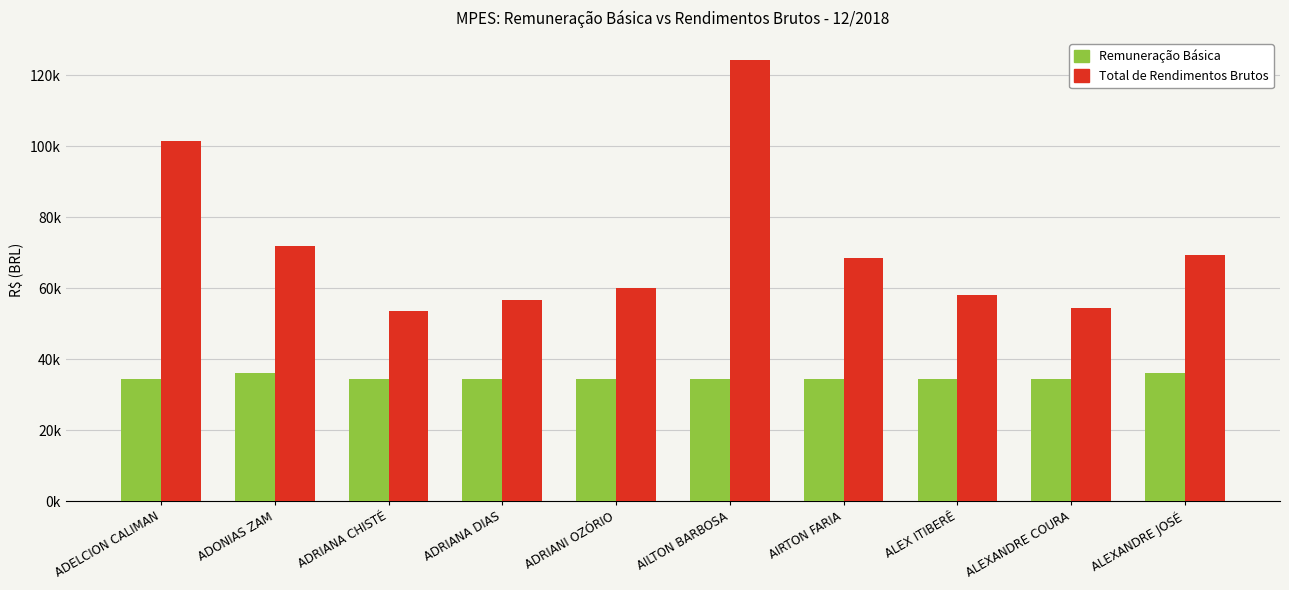

Rank the series by their average value, from highest to lowest.

Total de Rendimentos Brutos, Remuneração Básica